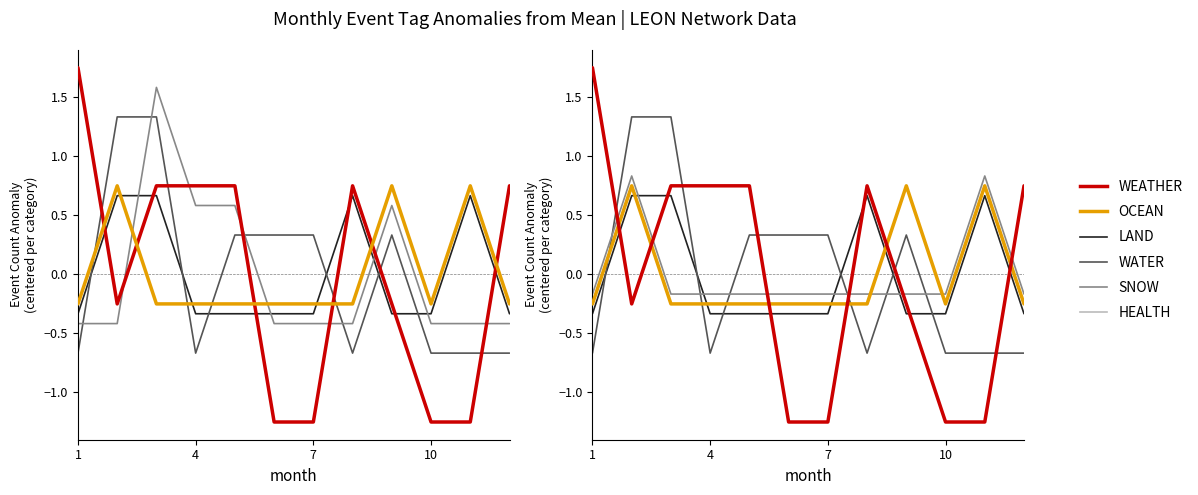

How many categories are shown in the chart?

12